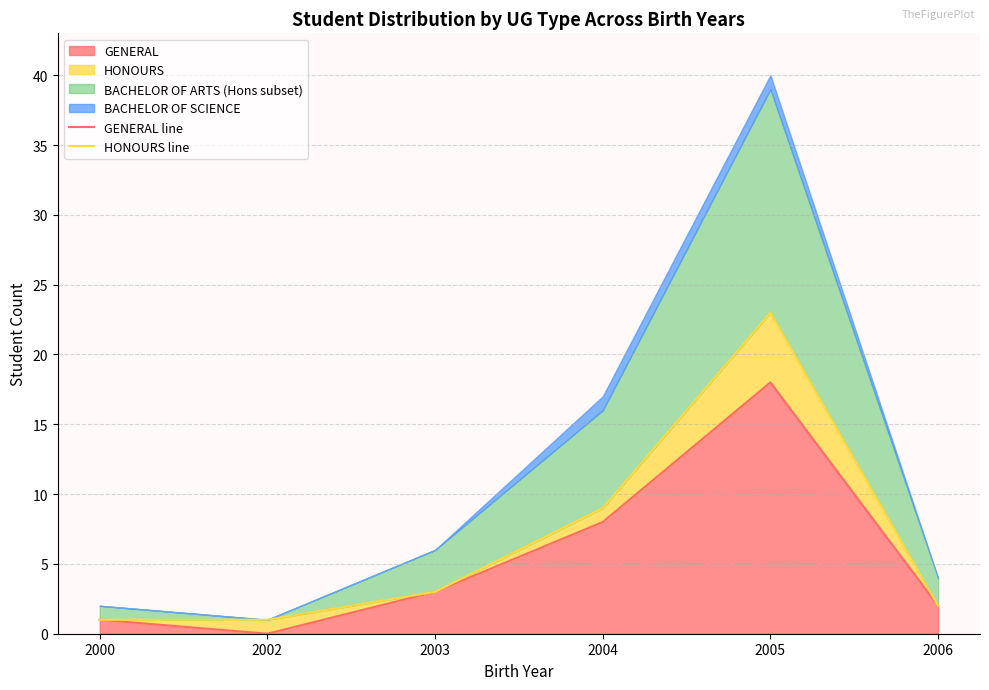

Which has a higher value, 2003 or 2006?

2003